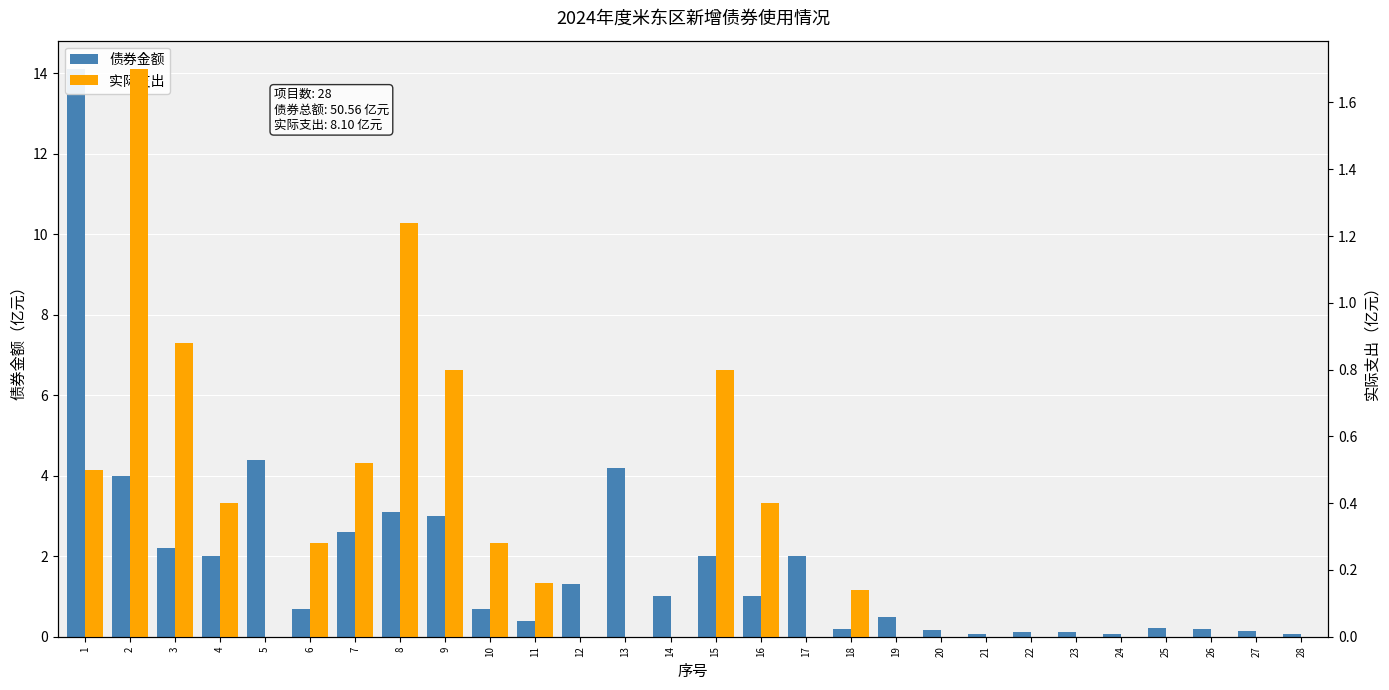

Reading right to left, list all the values displayed in this chart.

债券金额: 28=0.1	27=0.1	26=0.2	25=0.2	24=0.1	23=0.1	22=0.1	21=0.1	20=0.2	19=0.5	18=0.2	17=2.0	16=1.0	15=2.0	14=1.0	13=4.2	12=1.3	11=0.4	10=0.7	9=3.0	8=3.1	7=2.6	6=0.7	5=4.4	4=2.0	3=2.2	2=4.0	1=14.1
实际支出: 28=0.0	27=0.0	26=0.0	25=0.0	24=0.0	23=0.0	22=0.0	21=0.0	20=0.0	19=0.0	18=0.1	17=0.0	16=0.4	15=0.8	14=0.0	13=0.0	12=0.0	11=0.2	10=0.3	9=0.8	8=1.2	7=0.5	6=0.3	5=0.0	4=0.4	3=0.9	2=1.7	1=0.5